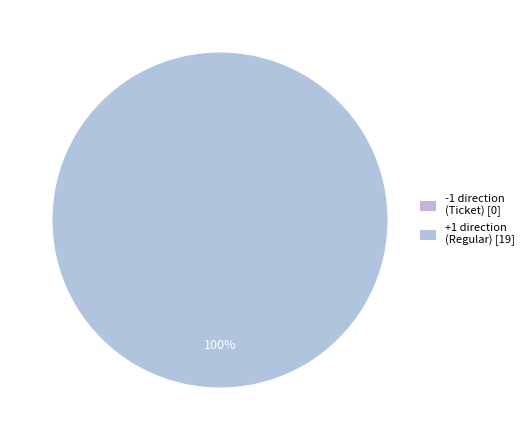

To the nearest percent, what portion does 1 (Regular) represent?

100%